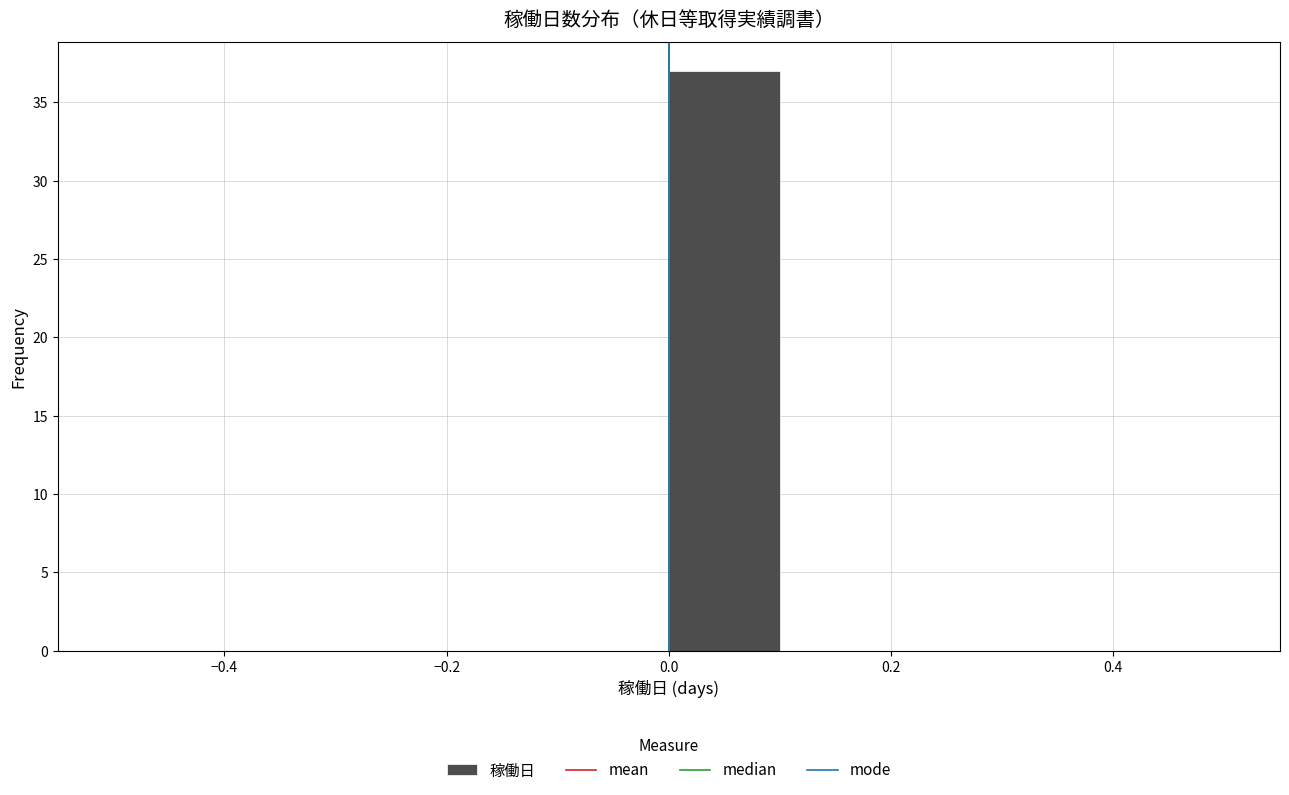

Over which range of the x-axis is the bar tallest?

0.0 to 0.1